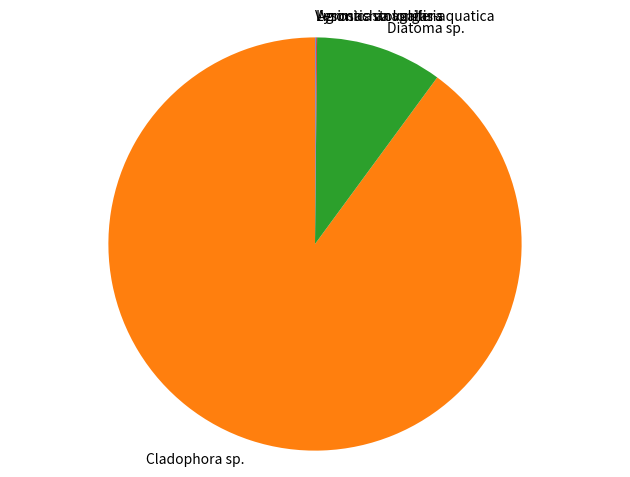

Between Diatoma sp. and Cladophora sp., which is larger?

Cladophora sp.